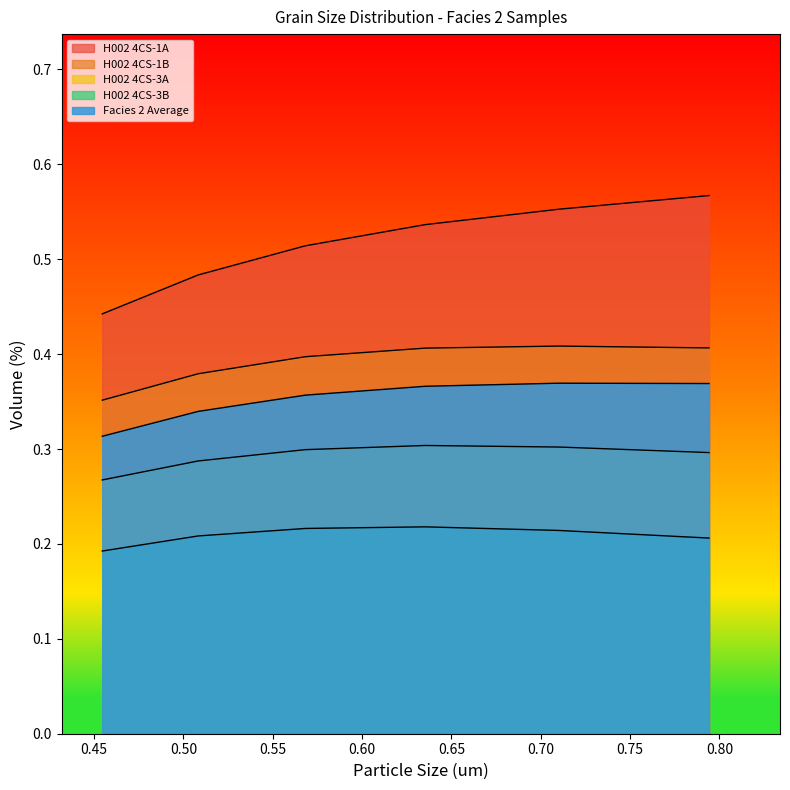

What is the greatest value displayed?

0.6